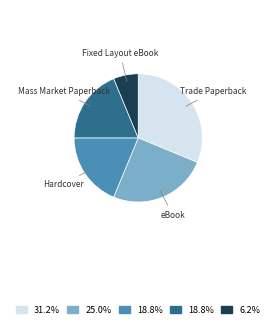

Does Fixed Layout eBook represent more than half of the total?

No